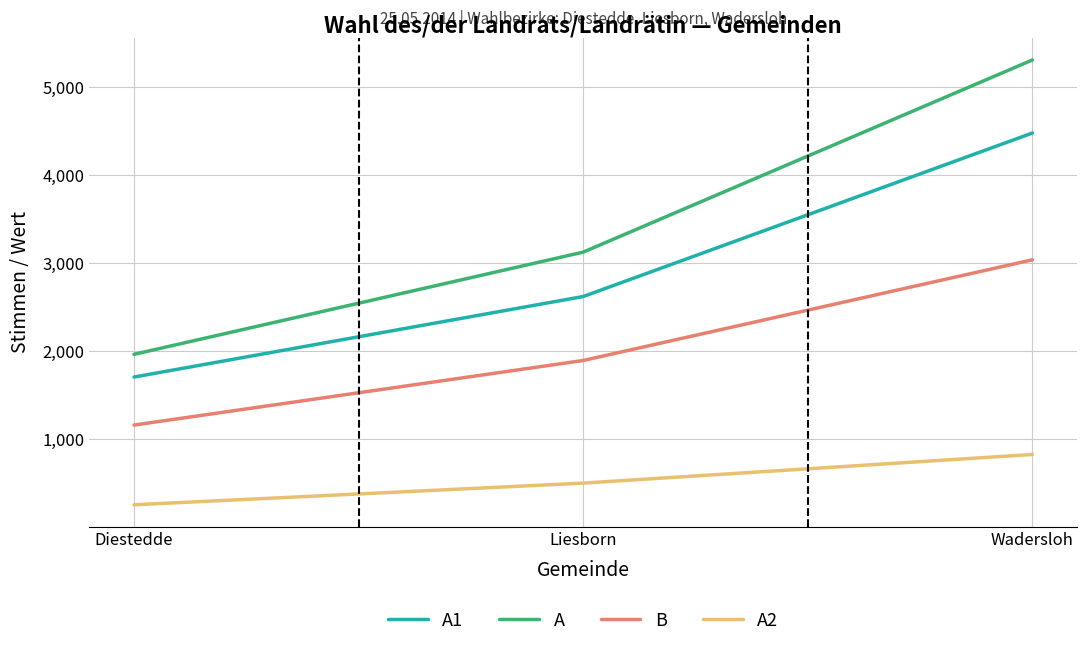

What is the difference between the maximum and second lowest values in the A1 series?

1856